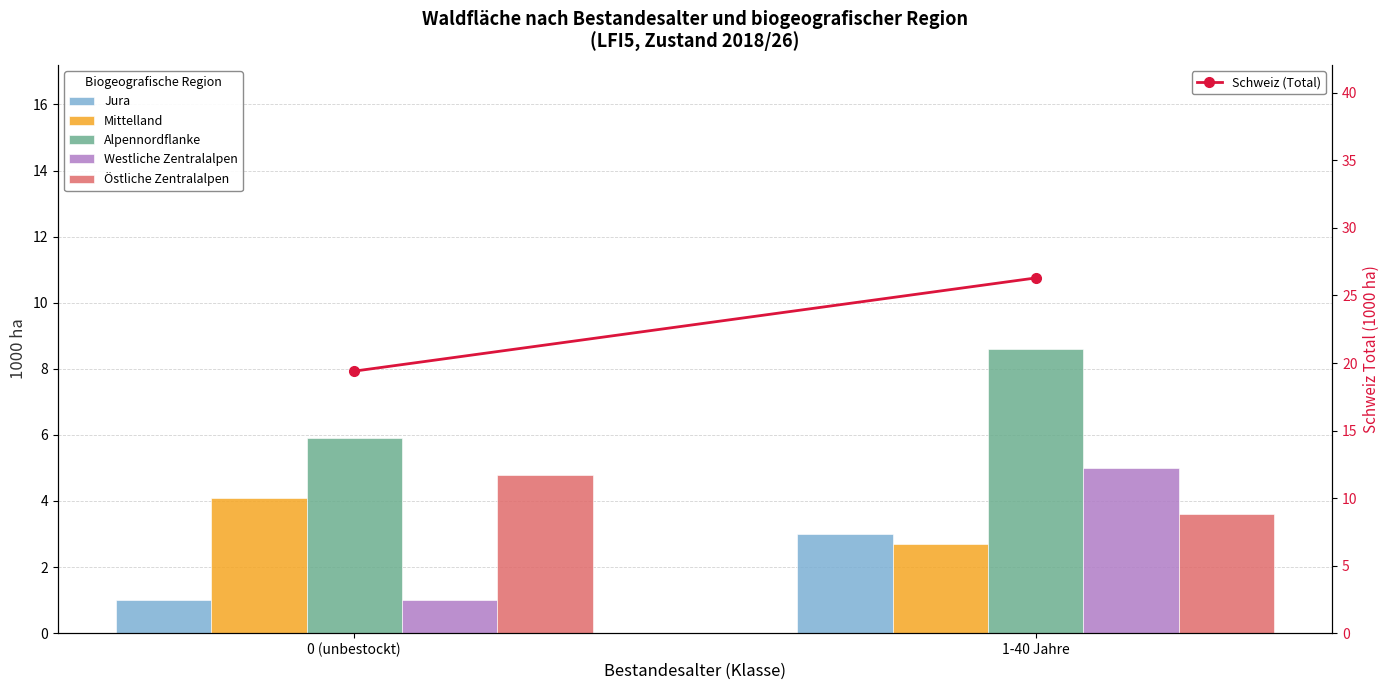

What is the label of the 1st bar from the left?

0 (unbestockt)